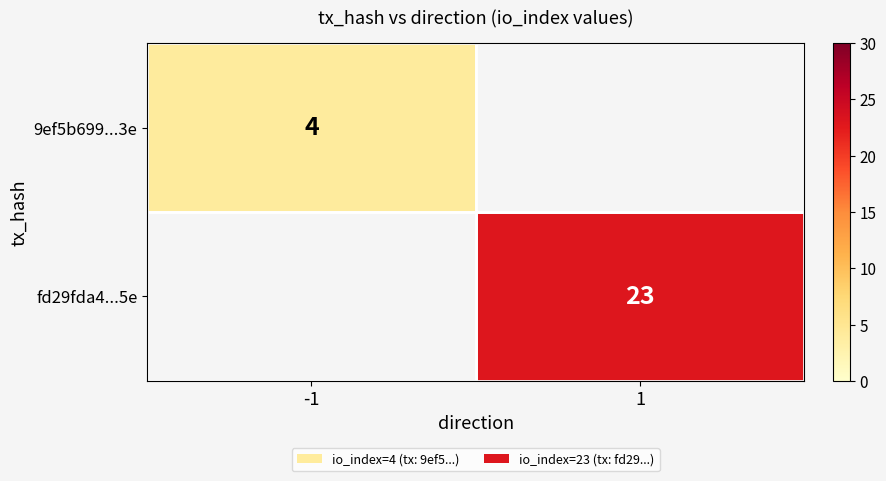

Is it true that 9ef5b699...3e equals 4 at -1?

True